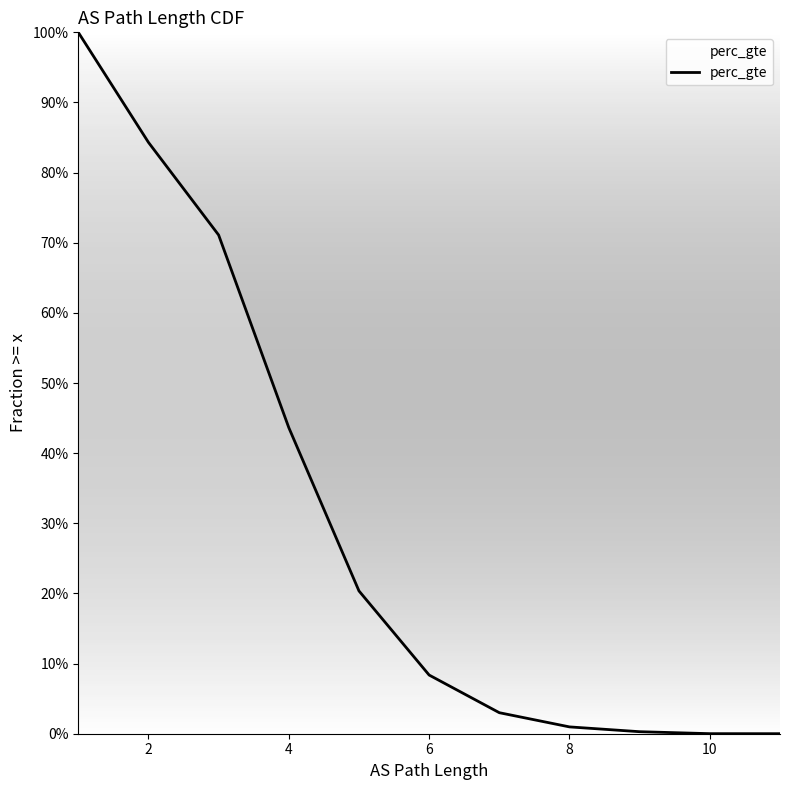

At which label is the value closest to 0?

11